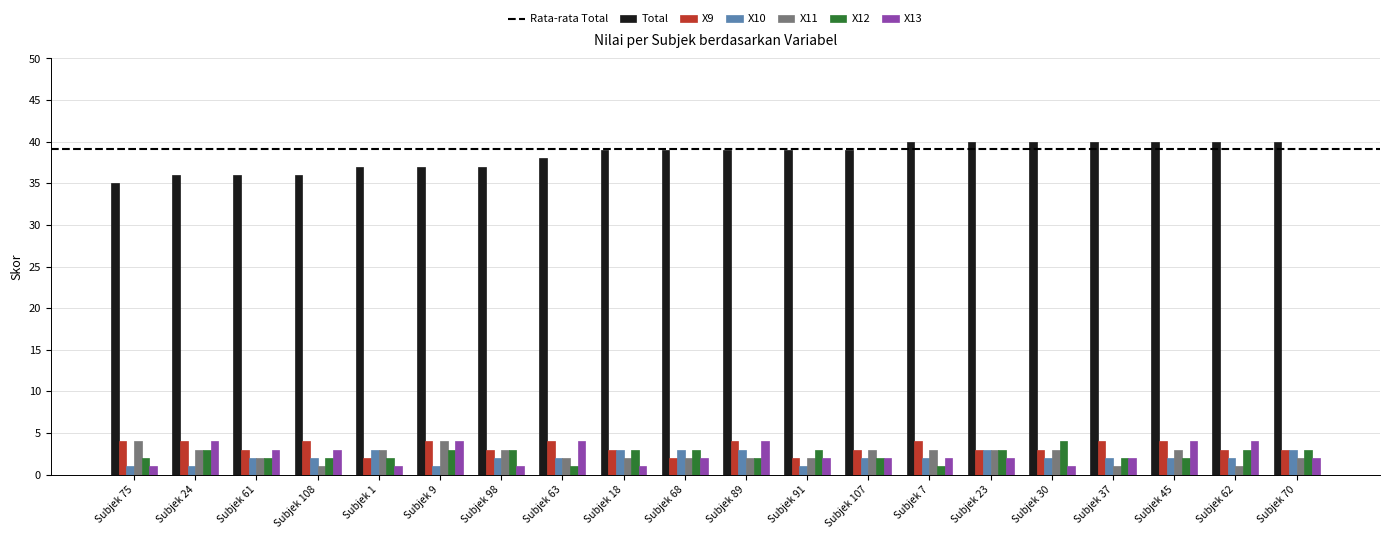

What is the sum of the X10 values at Subjek 70 and Subjek 108?

5